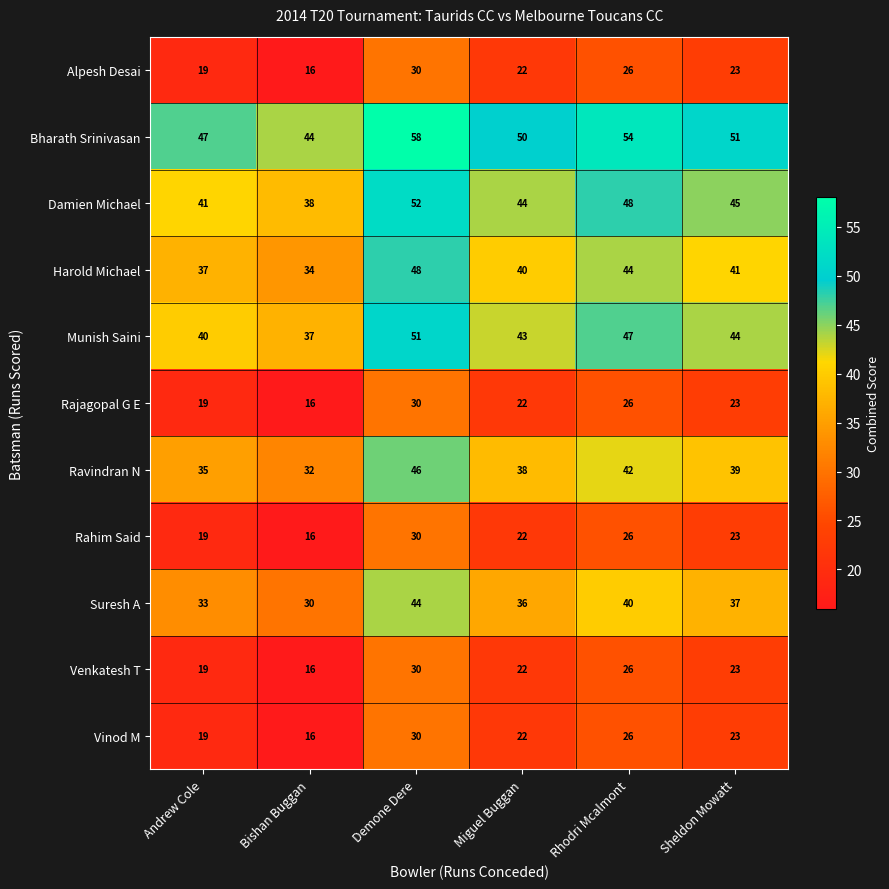

List the labels in order of Bharath Srinivasan value, smallest first.

Bishan Buggan, Andrew Cole, Miguel Buggan, Sheldon Mowatt, Rhodri Mcalmont, Demone Dere